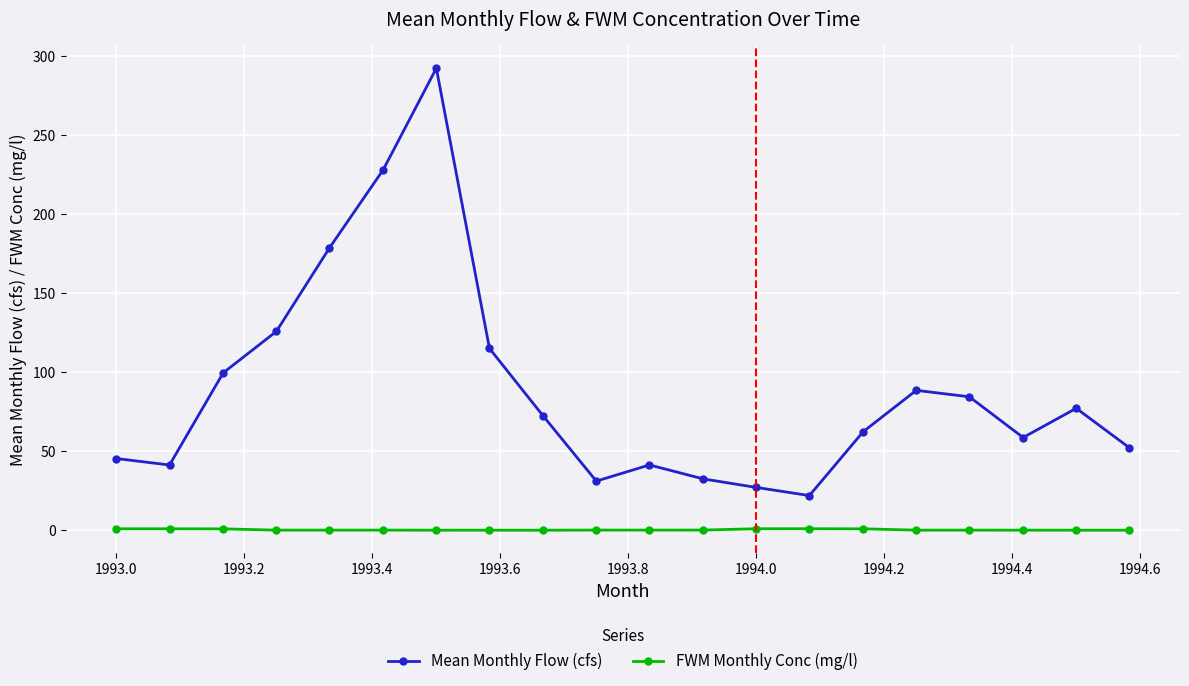

List the series in order of their peak value, highest first.

Mean Monthly Flow (cfs), FWM Monthly Conc (mg/l)